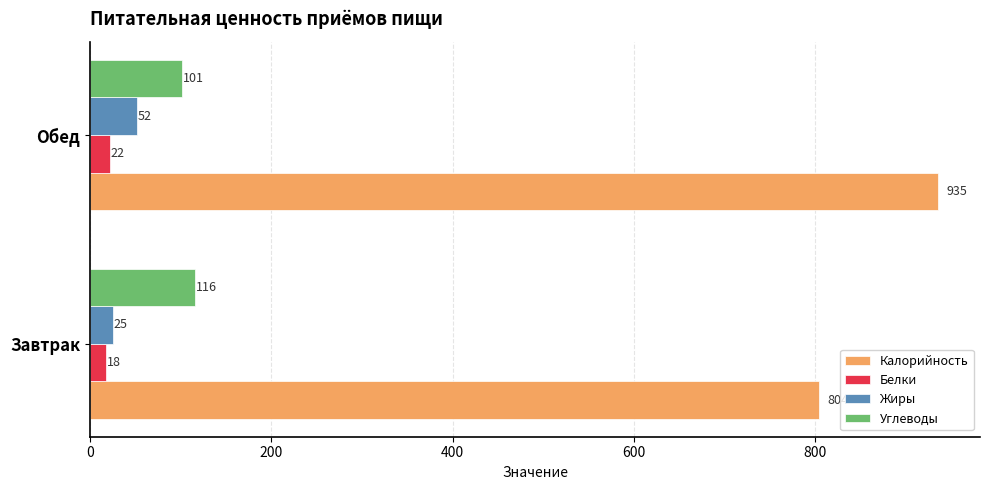

Which label corresponds to the largest value in the chart?

Обед